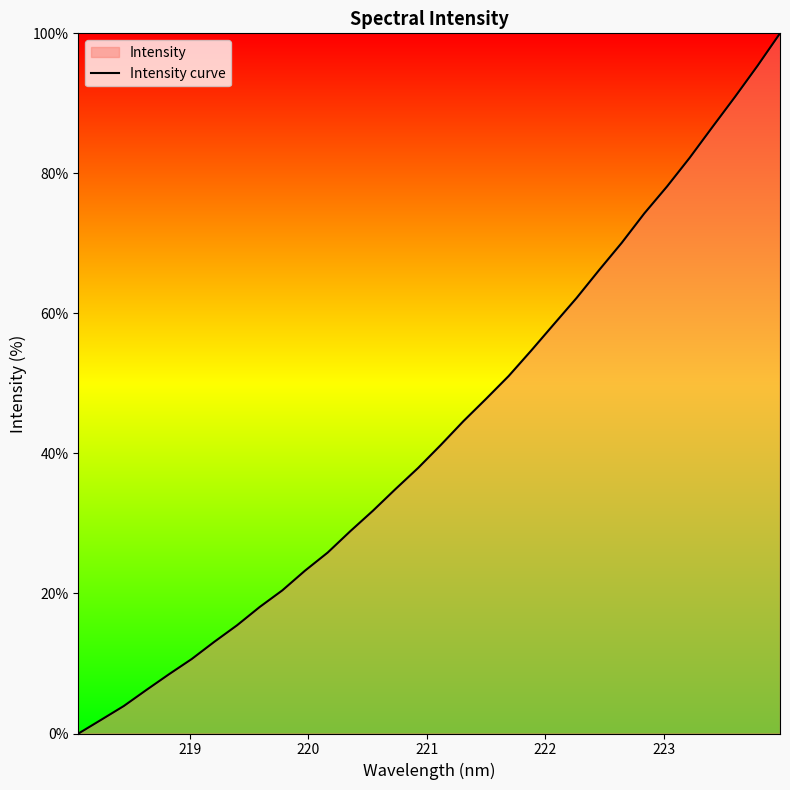

How many data points are above 41?

16